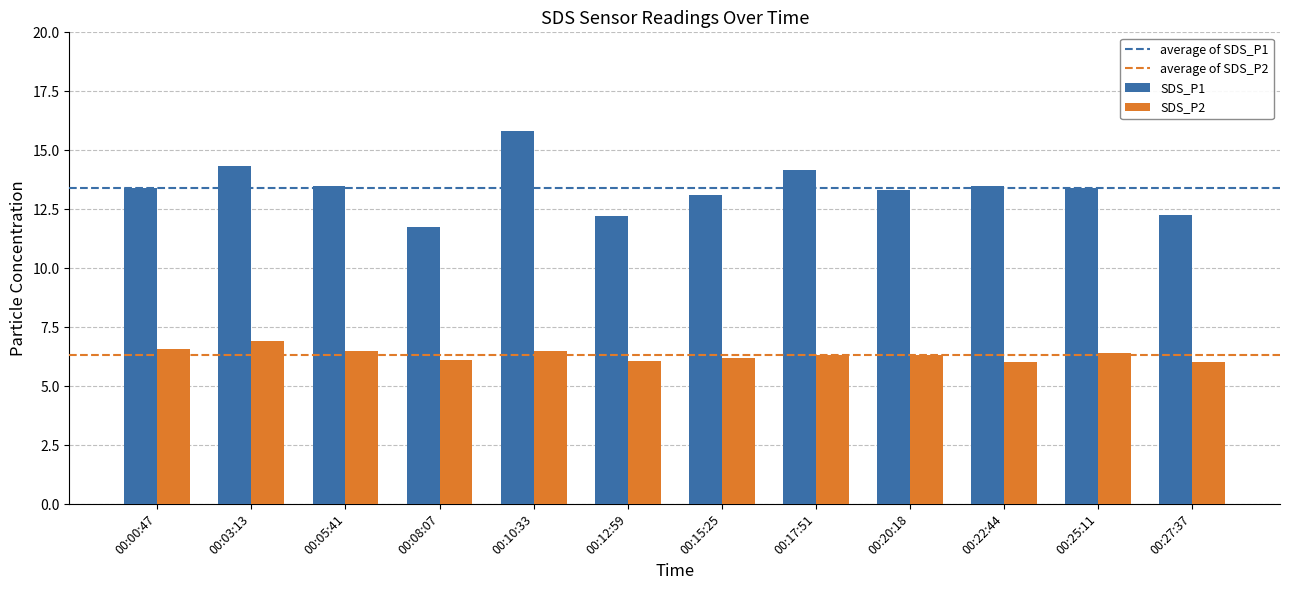

What is the approximate value of SDS_P1 at 00:12:59?

12.2